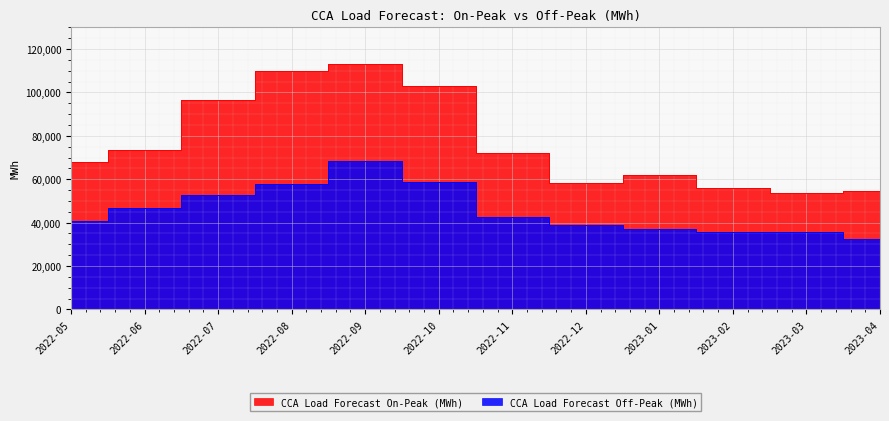

What is the difference between the maximum and second lowest values in the CCA Load Forecast On-Peak (MWh) series?

58587.1